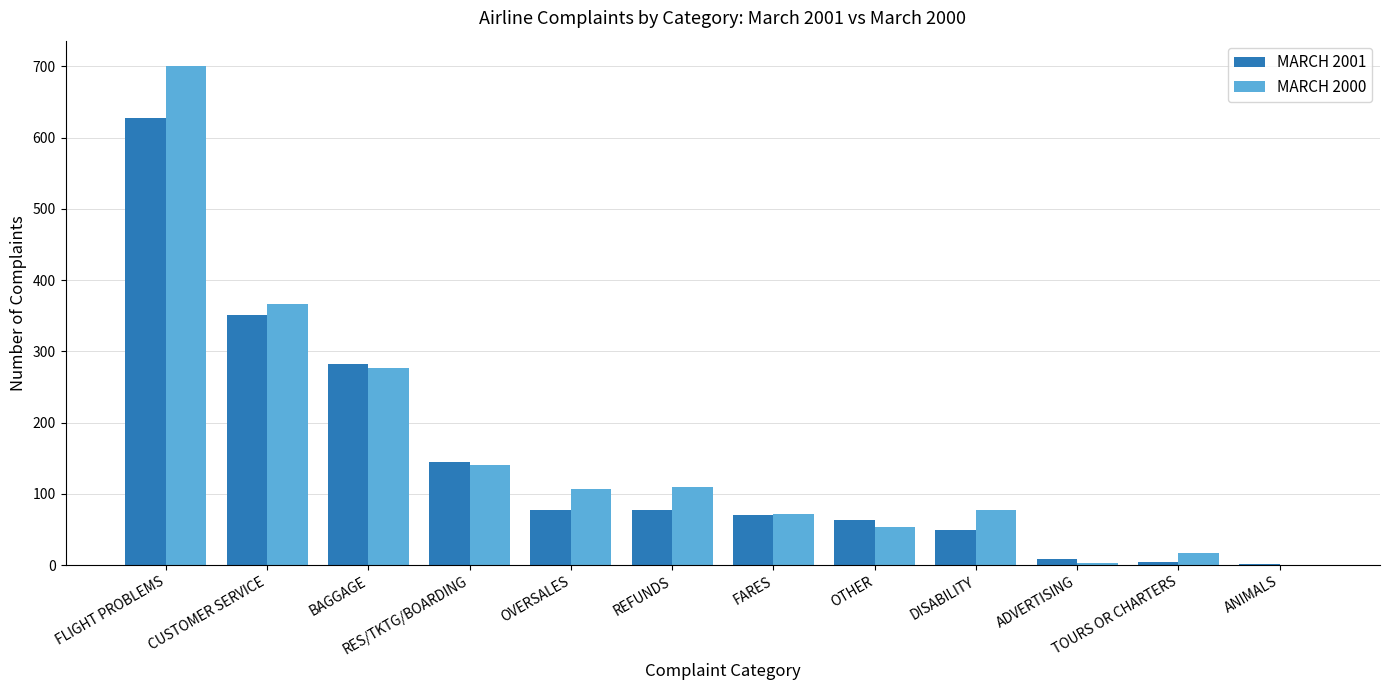

Between FLIGHT PROBLEMS and FARES, which series saw the biggest shift?

MARCH 2000